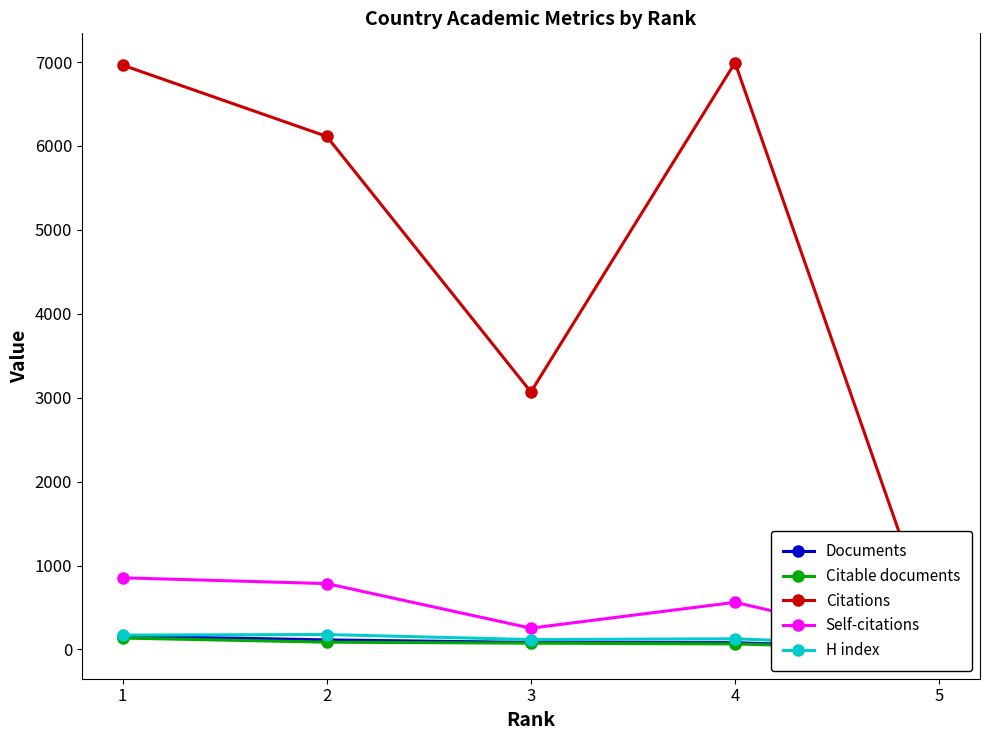

Is this an area chart (filled region under the line)?

No